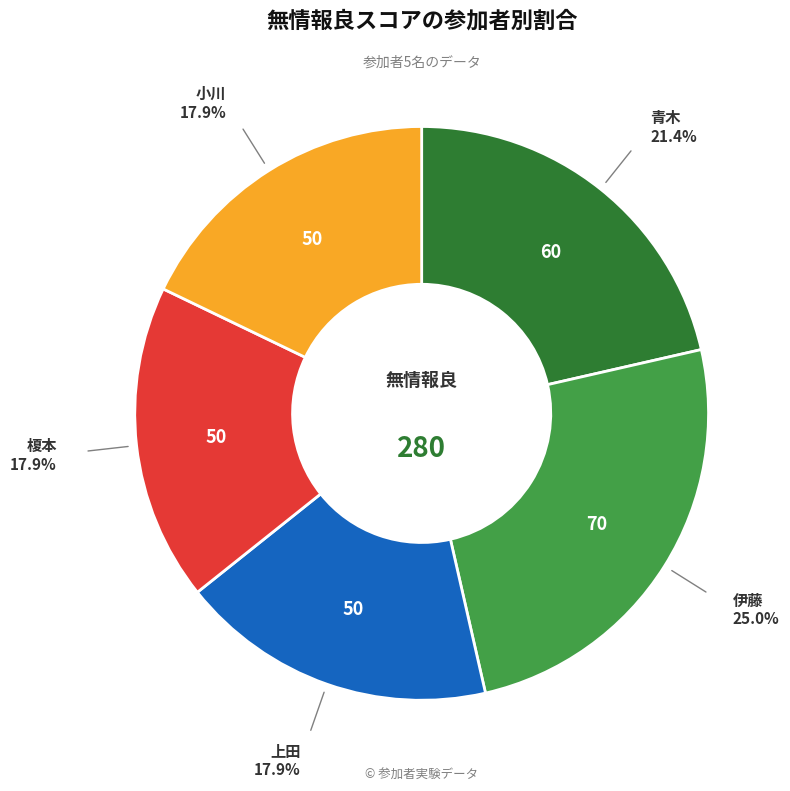

Is there any slice that represents more than half of the pie?

No